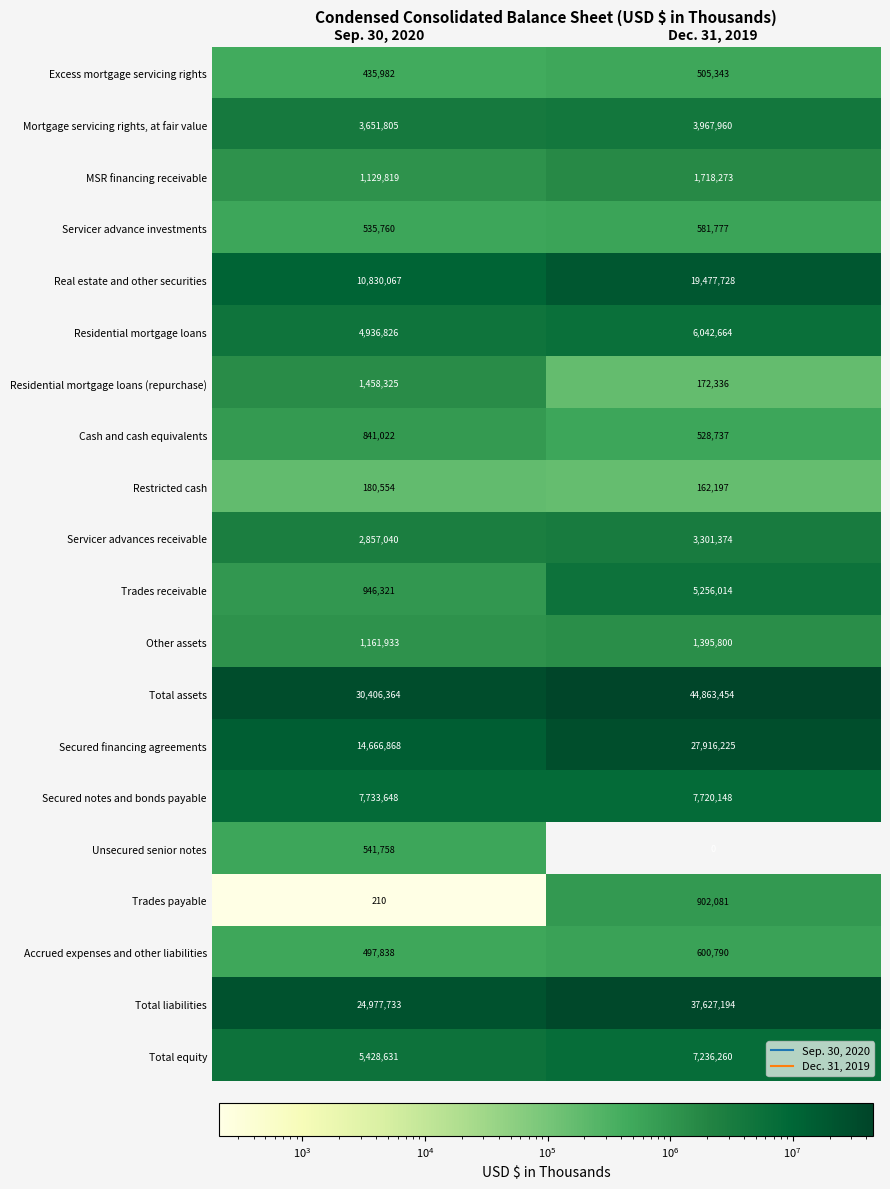

Where is Trades receivable nearest to the value 3101167?

Sep. 30, 2020